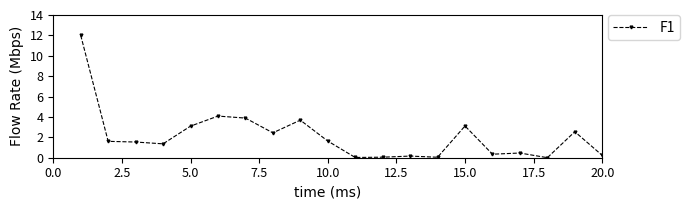

Count the number of data series in this chart.

1